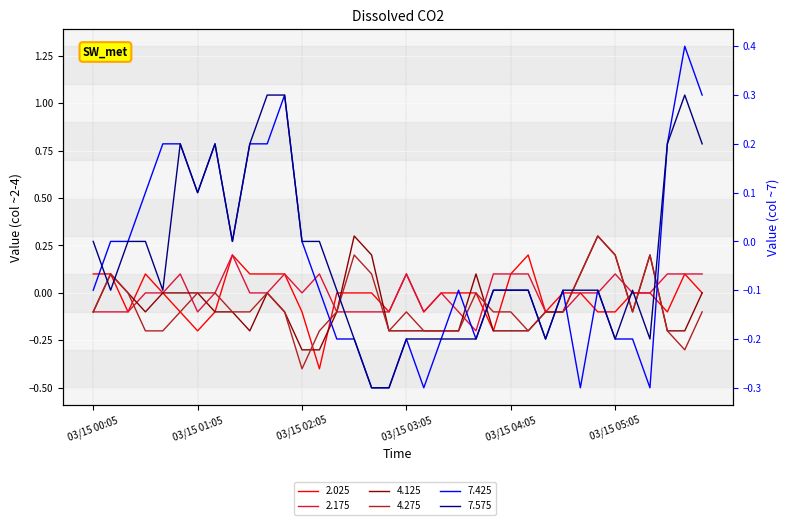

What is the value of the 7.425 point at the 35th from the left?

0.4